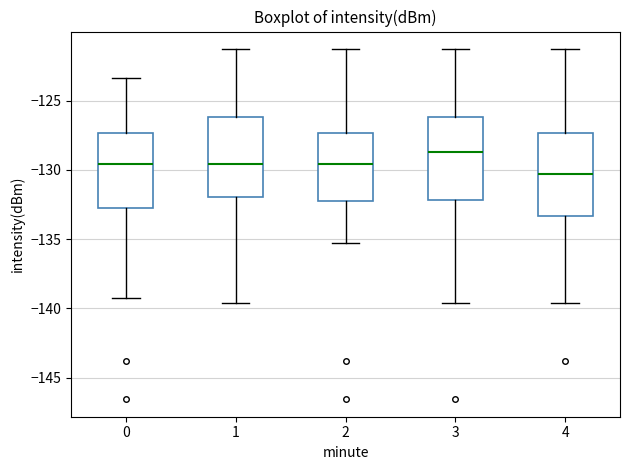

Where is the lower edge of the box at x = 0 on the y-axis? The values are not printed on the chart, so give them approximately, as read against the axis.

-132.5